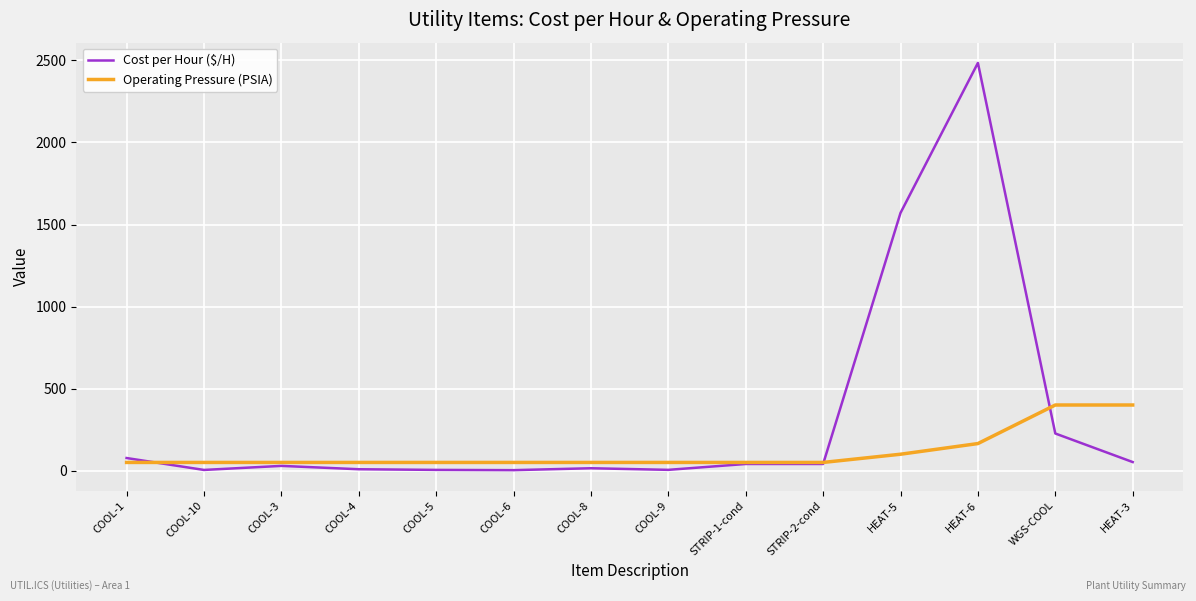

What are all the series names shown in the legend?

Cost per Hour ($/H), Operating Pressure (PSIA)